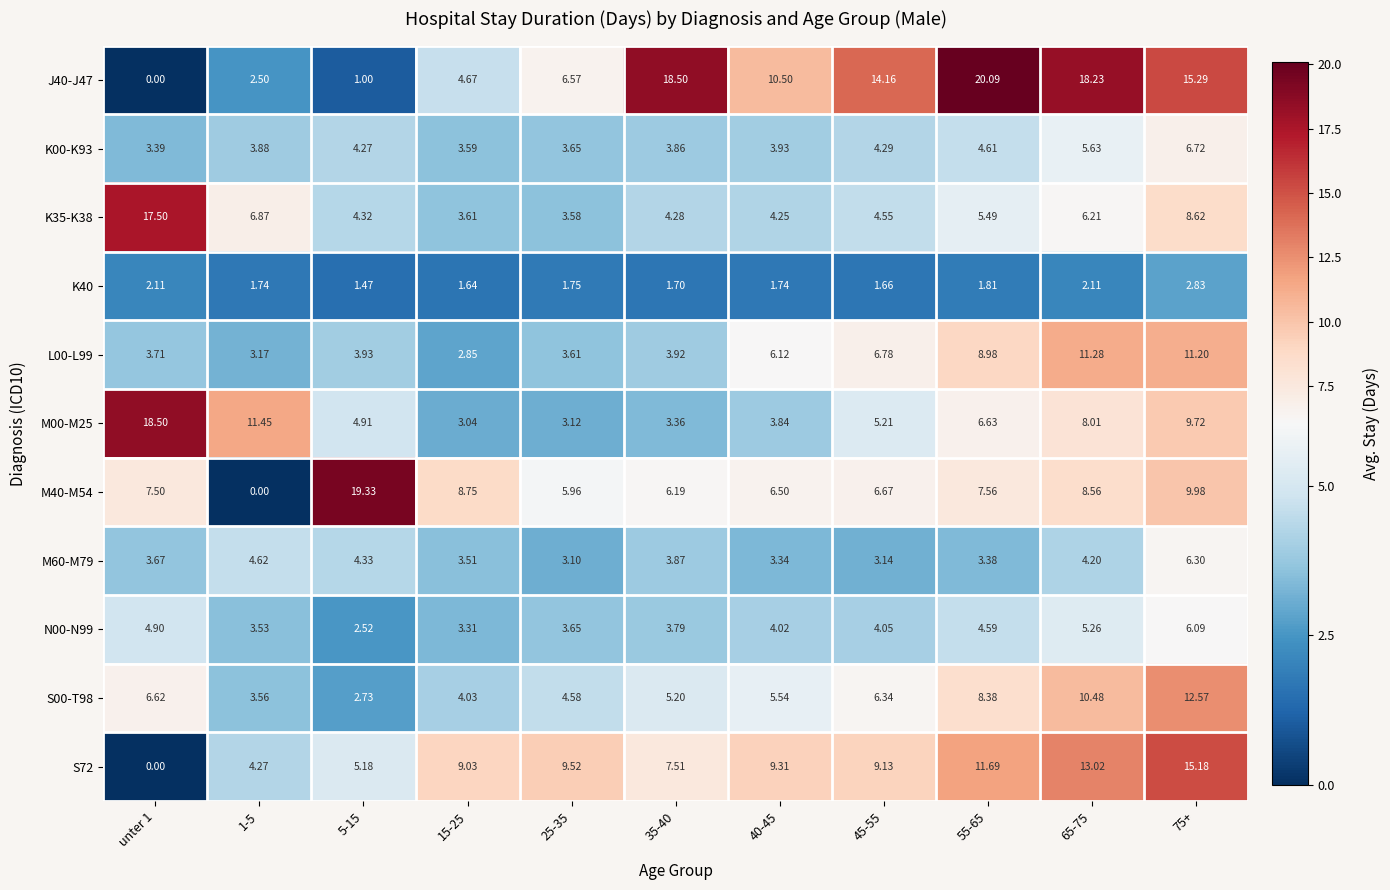

Is the value of S00-T98 at 15-25 greater than the value of L00-L99 at 75+?

No